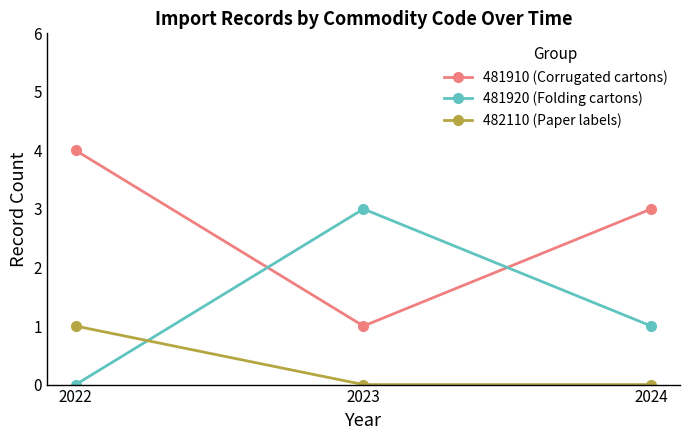

What is the approximate value of 481910 (Corrugated cartons) at 2024?

3